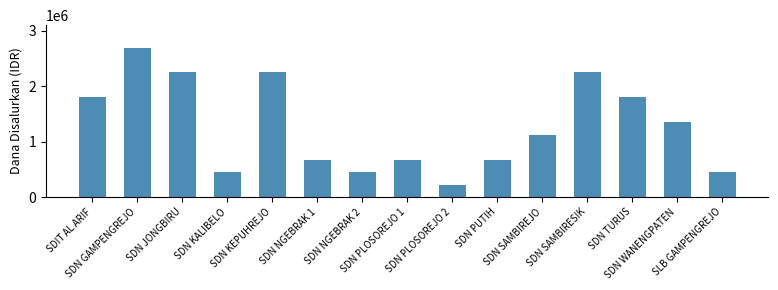

What position from the right is SLB GAMPENGREJO?

1